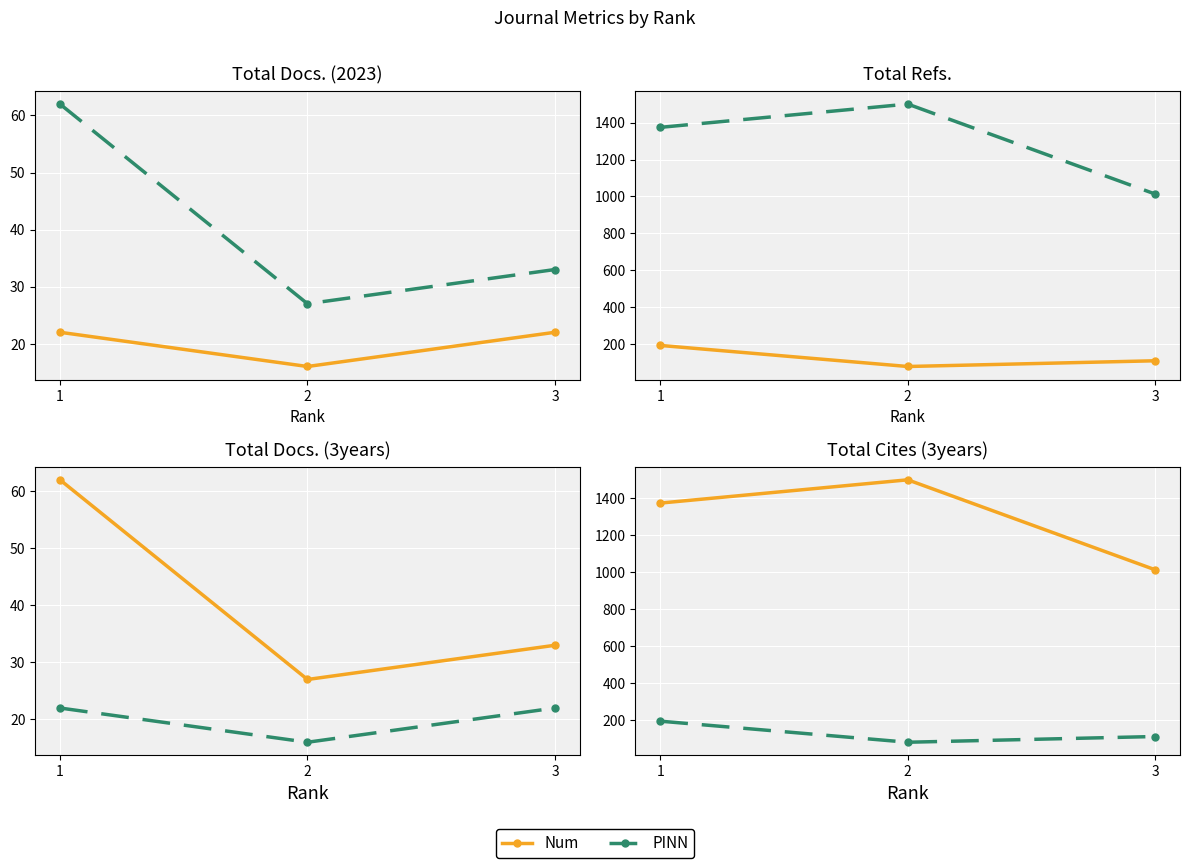

What is the difference between the highest and lowest values at 2?

1420